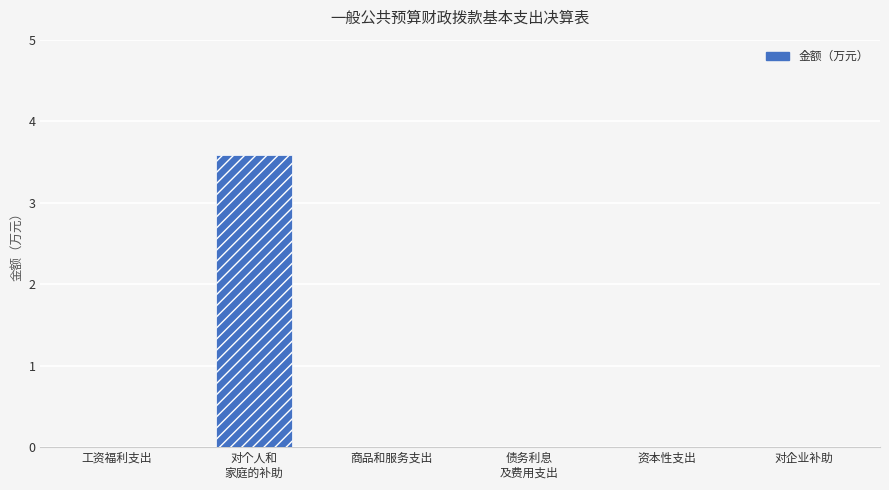

What is the sum of all values?

3.6